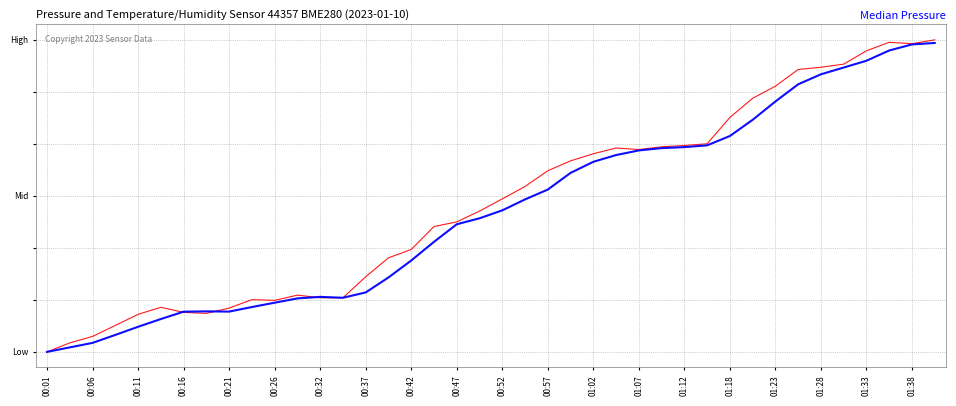

Does the chart display data point markers on the line(s)?

No